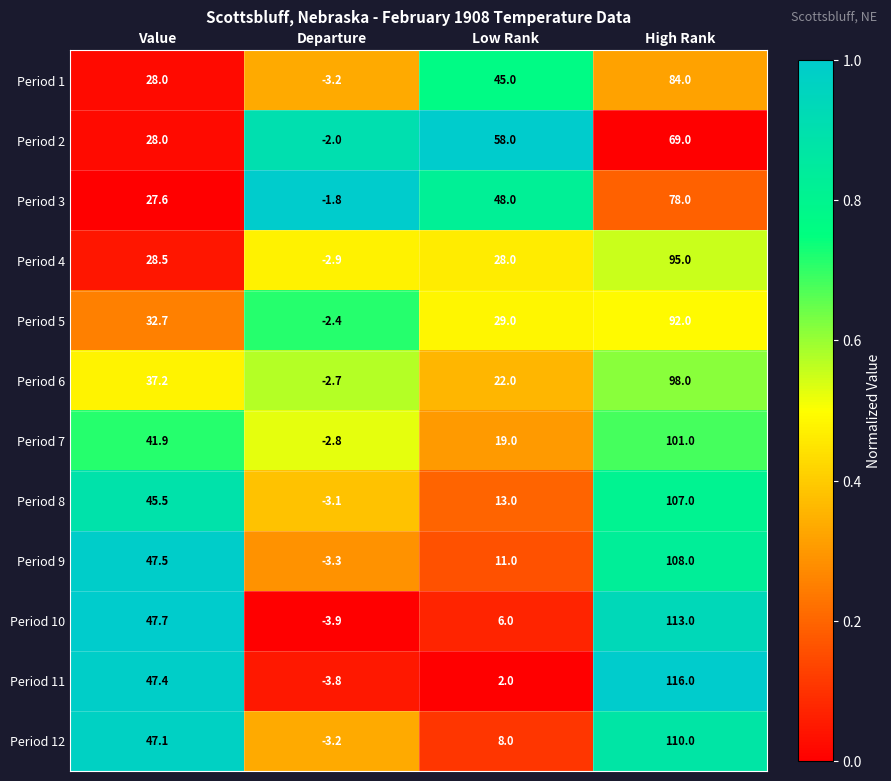

Rank the series at Low Rank from highest to lowest value.

Period 2, Period 3, Period 1, Period 5, Period 4, Period 6, Period 7, Period 8, Period 9, Period 12, Period 10, Period 11